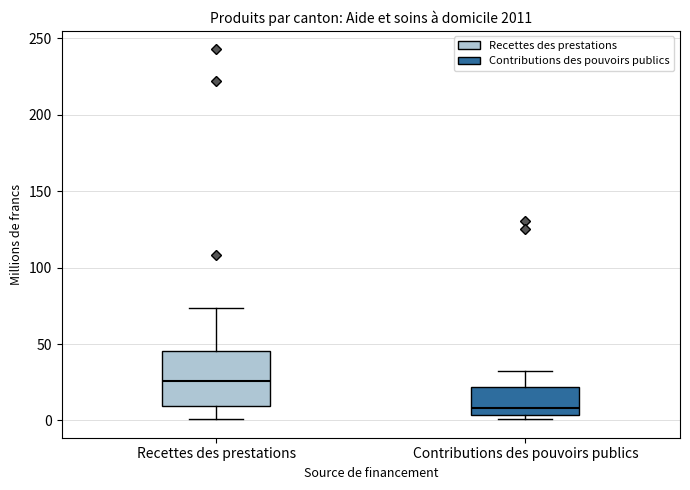

Reading left to right, transcribe this box plot: for each box, give where its median line is, the range the box spans, and where its two whiskers end, as read against the y-axis. The values are not printed on the chart, so give them approximately, as read against the axis.

Recettes des prestations: median 25, box 10 to 45, whiskers 0 to 75
Contributions des pouvoirs publics: median 10, box 5 to 20, whiskers 0 to 30